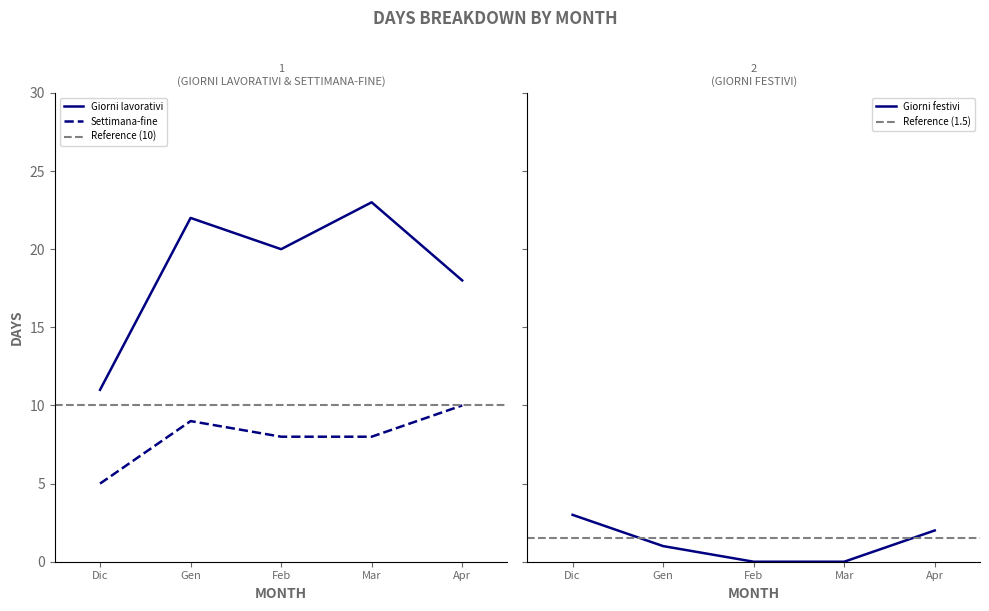

What is the difference between the maximum and minimum values in the Giorni festivi series?

3